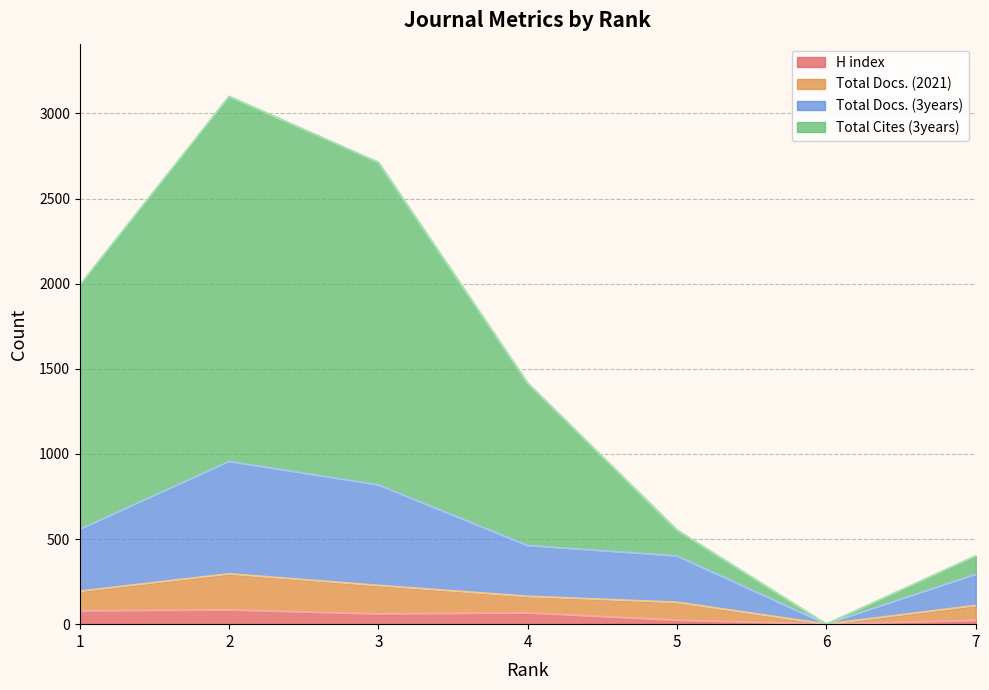

At which label does Total Cites (3years) first exceed 1415?

1